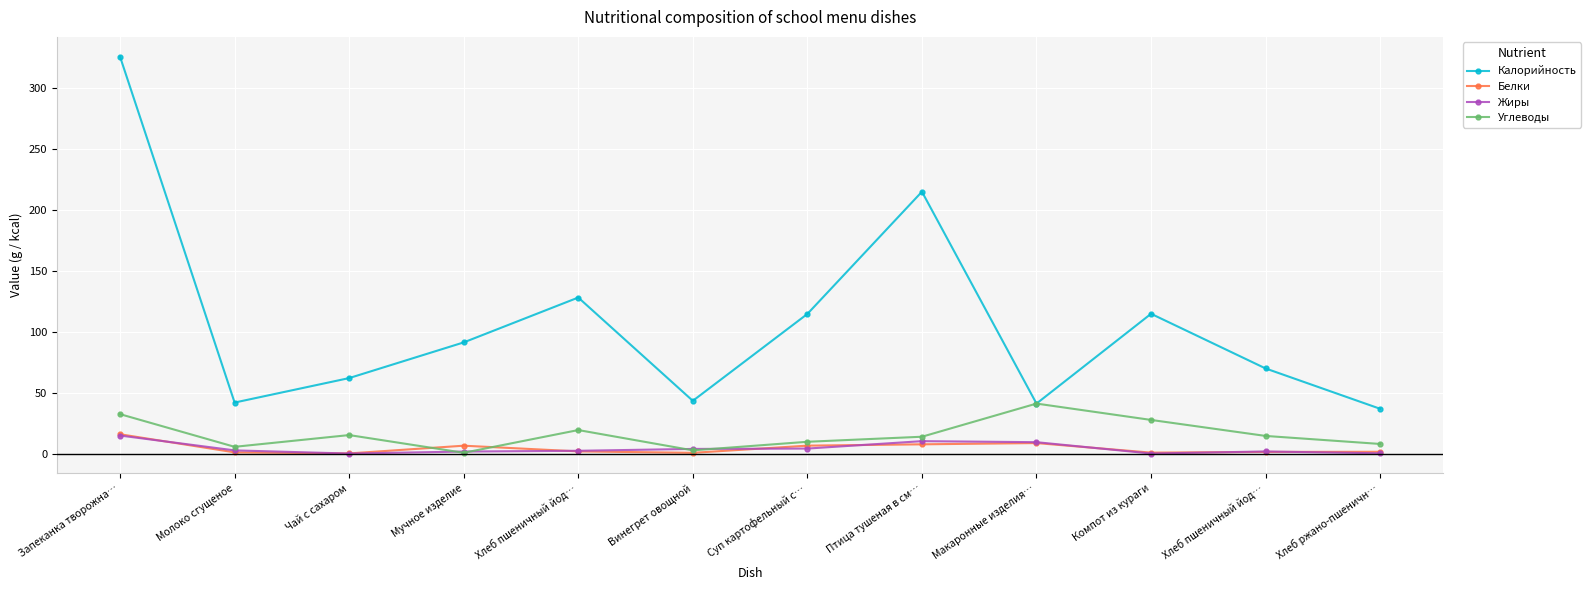

True or false: Калорийность has a value of 52.3 at Суп картофельный с….

False